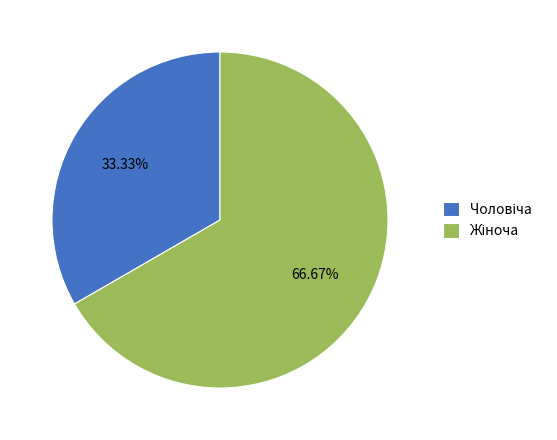

Is there a majority slice in this chart?

Yes